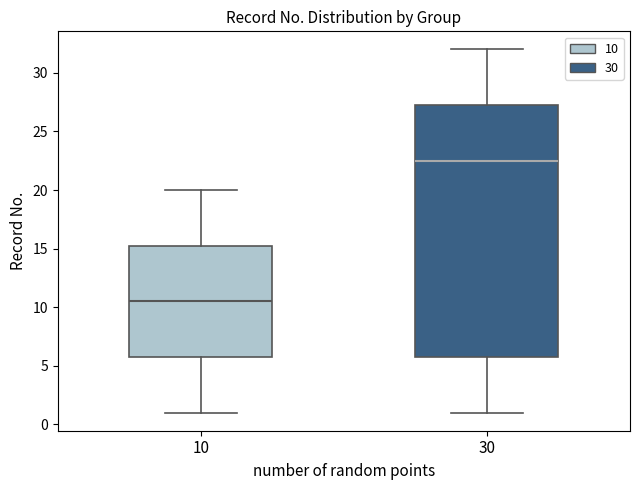

Comparing the boxes themselves (not the whiskers), which one is the tallest?

30